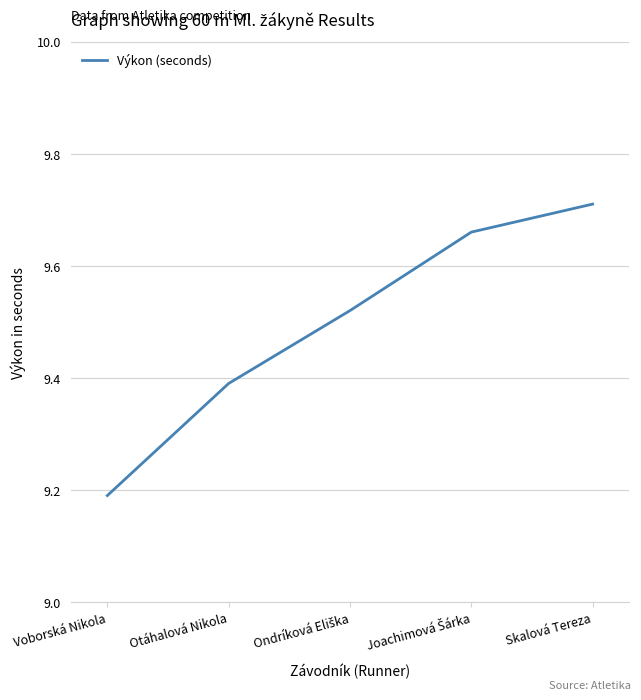

Which label corresponds to the largest value in the chart?

Skalová Tereza